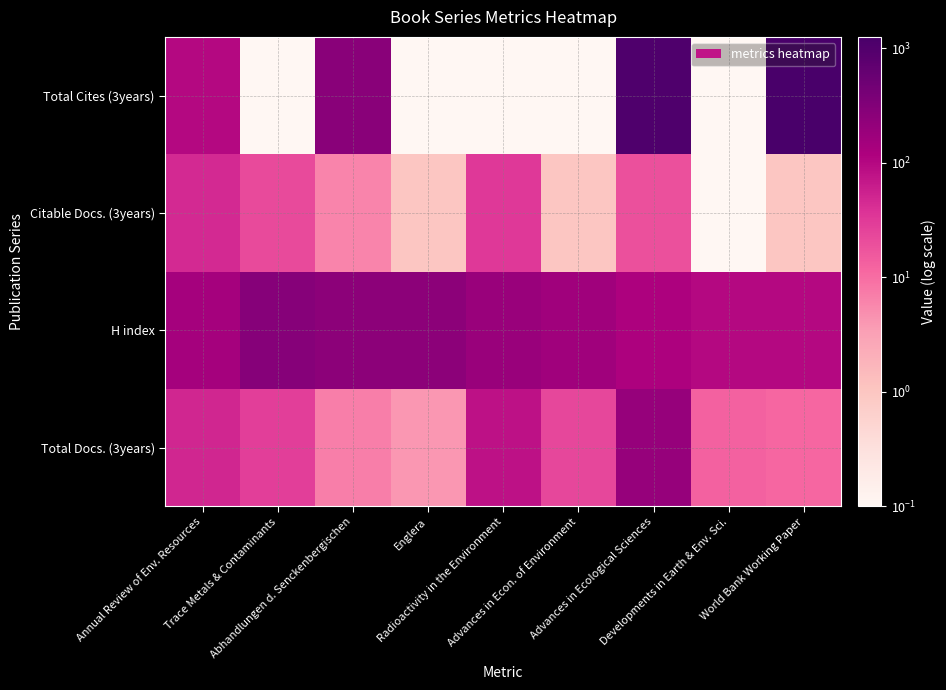

What is the total value across all series at Trace Metals & Contaminants?

339.1